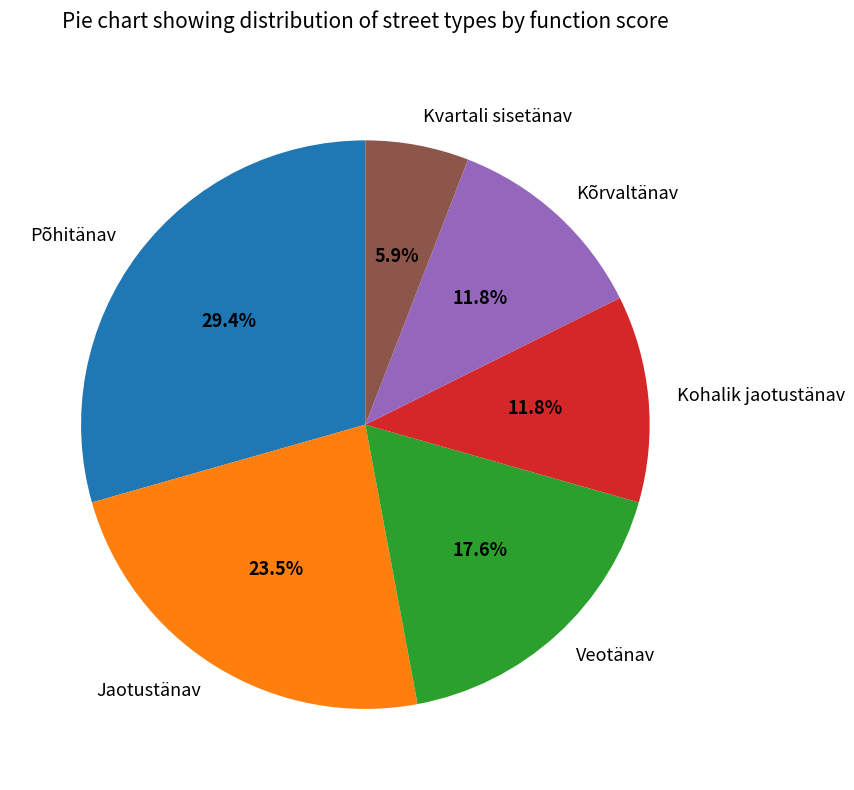

Combined, what portion of the pie is Veotänav and Kohalik jaotustänav?

29.4%